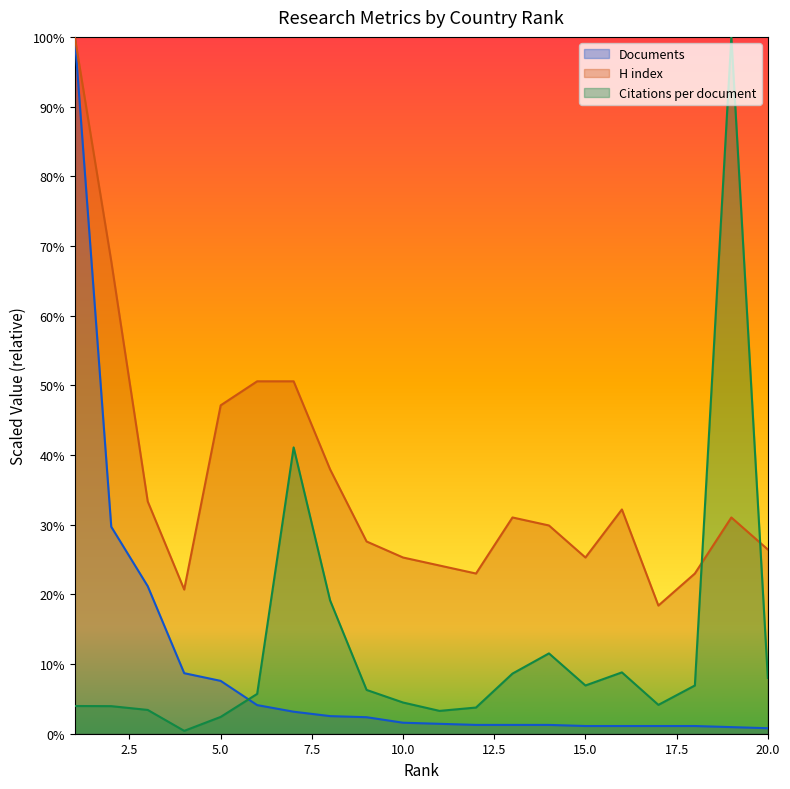

Reading left to right, list all the values displayed in this chart.

Citations per document: 8.0	7.9	6.8	0.8	4.8	11.4	82.2	38.3	12.6	9.0	6.6	7.5	17.3	23.1	13.8	17.6	8.3	13.8	200.0	16.0
H index: 200.0	135.6	66.7	41.4	94.3	101.1	101.1	75.9	55.2	50.6	48.3	46.0	62.1	59.8	50.6	64.4	36.8	46.0	62.1	52.9
Documents: 200.0	59.4	42.3	17.4	15.2	8.2	6.3	5.1	4.7	3.2	2.8	2.5	2.5	2.5	2.2	2.2	2.2	2.2	1.9	1.6